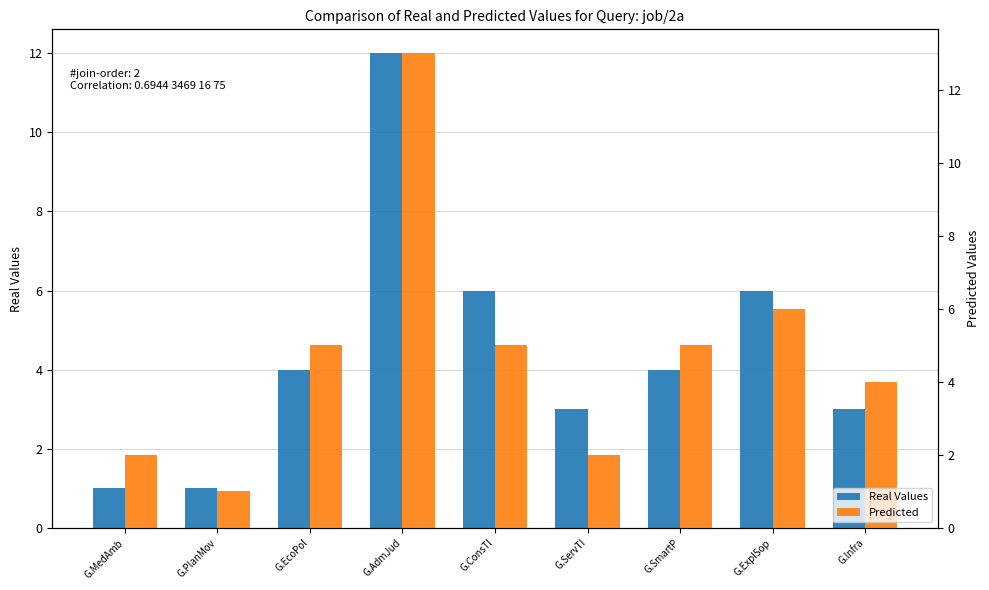

Reading left to right, extract all data points from this chart.

Real Values: 1	1	4	12	6	3	4	6	3
Predicted: 2	1	5	13	5	2	5	6	4